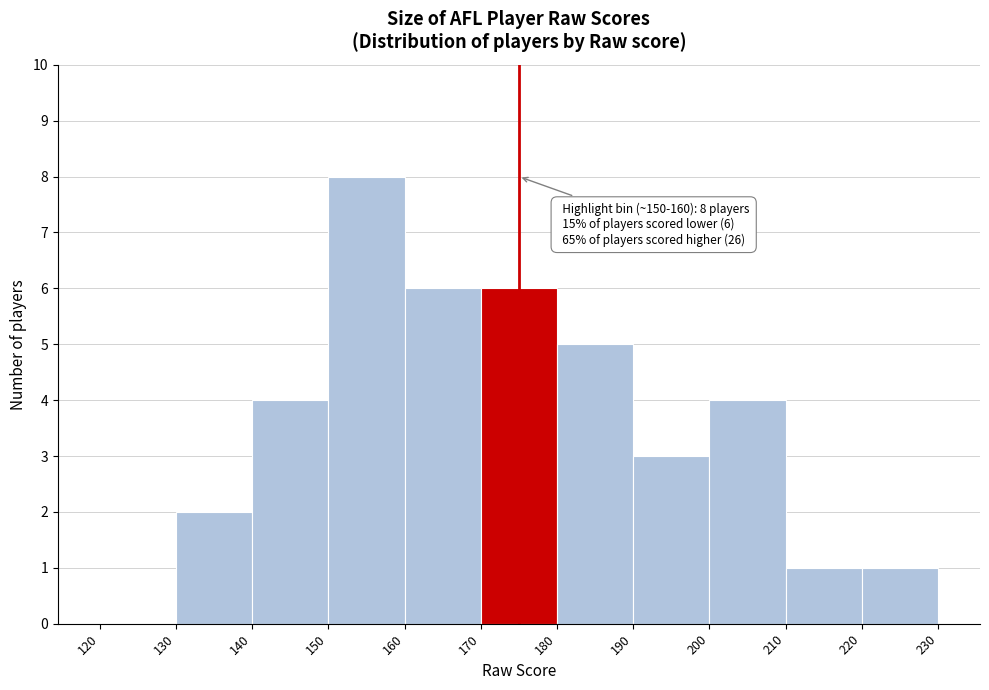

Which range on the x-axis has the tallest bar?

150 to 160